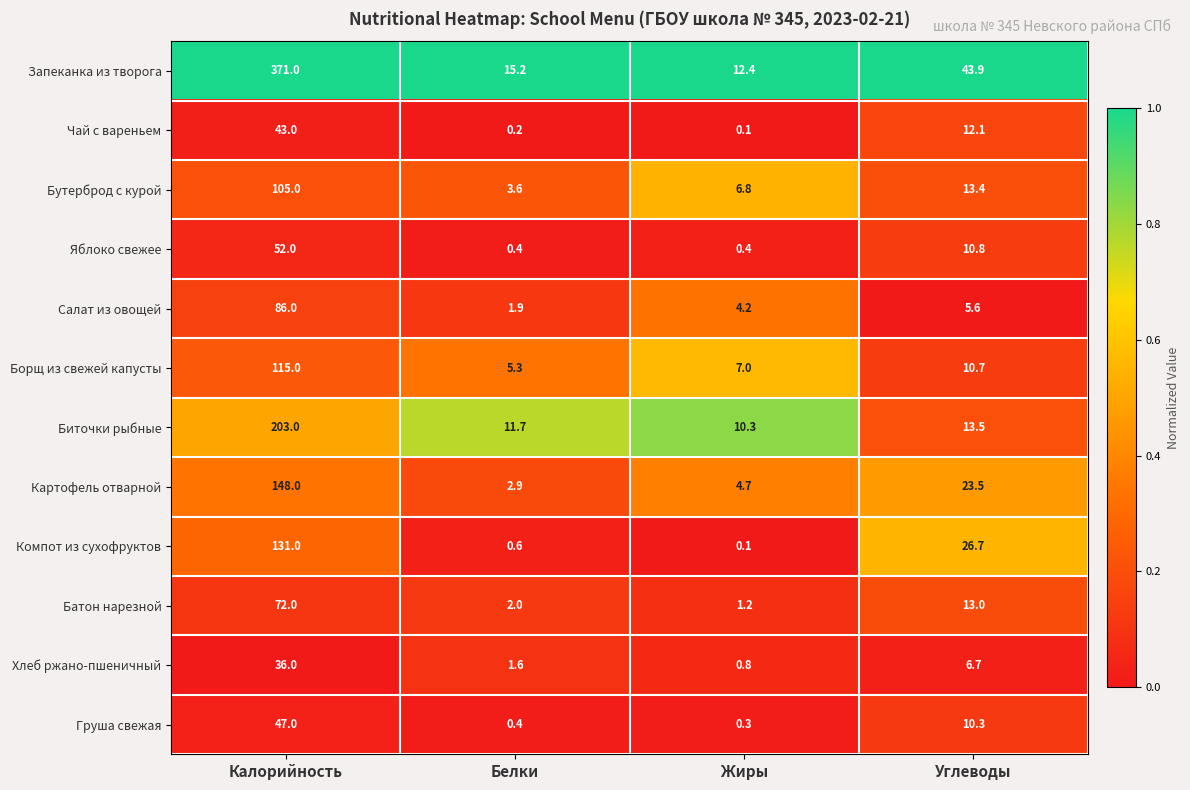

What is the difference between the maximum and second lowest values in the Компот из сухофруктов series?

130.4